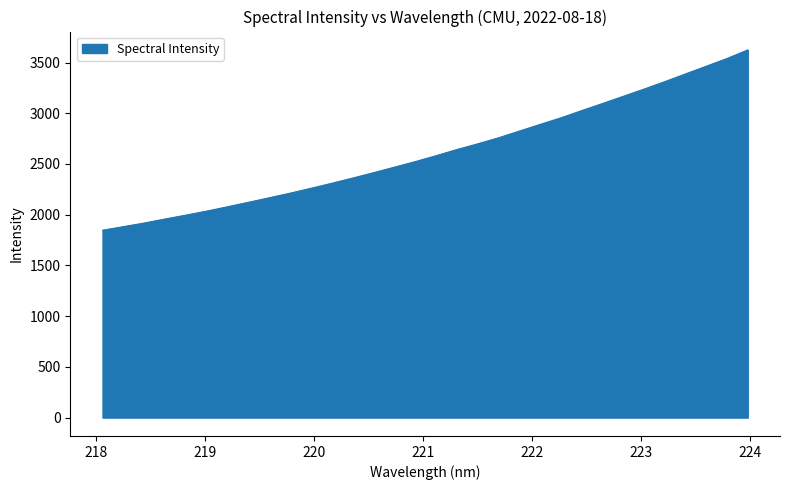

What is the maximum value shown in the chart?

3624.3